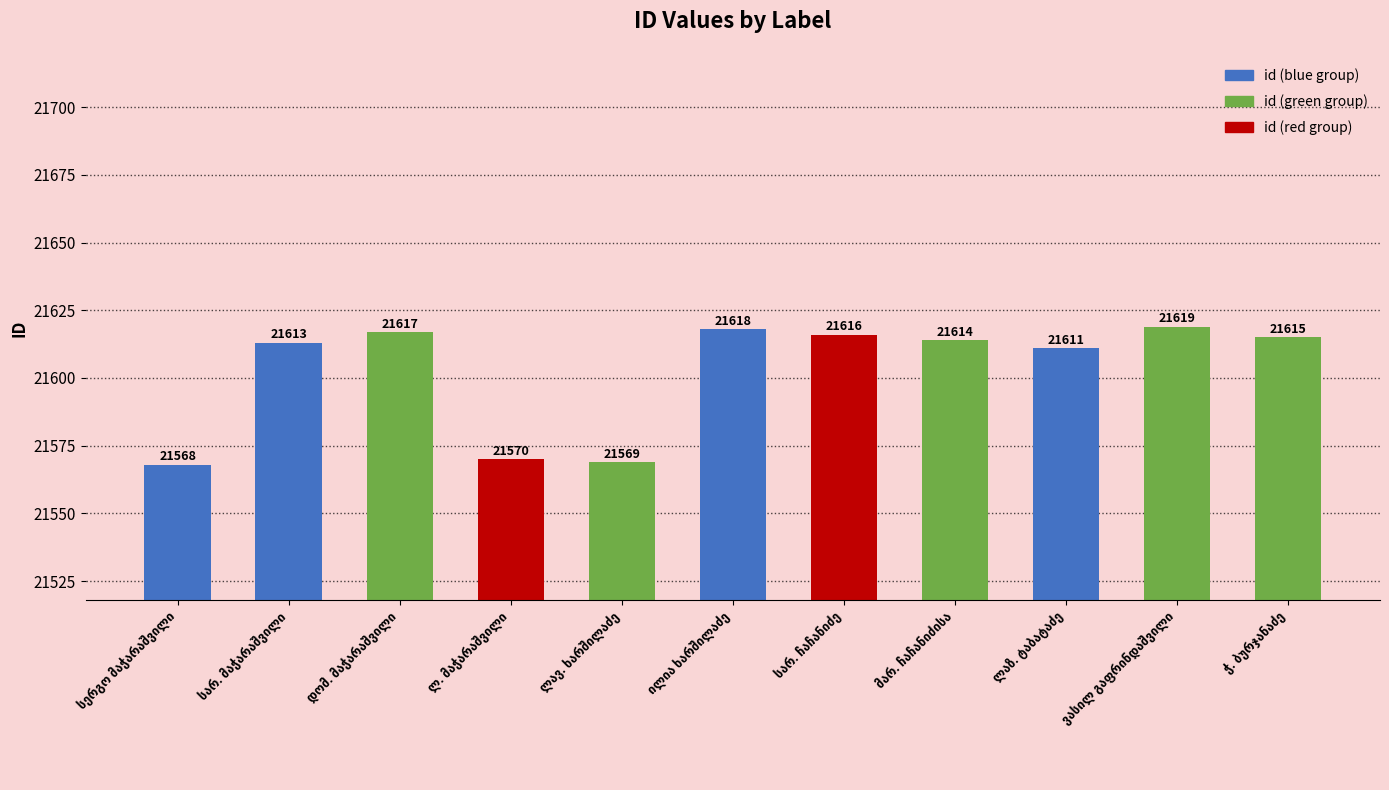

What is the difference between the maximum and minimum values?

51